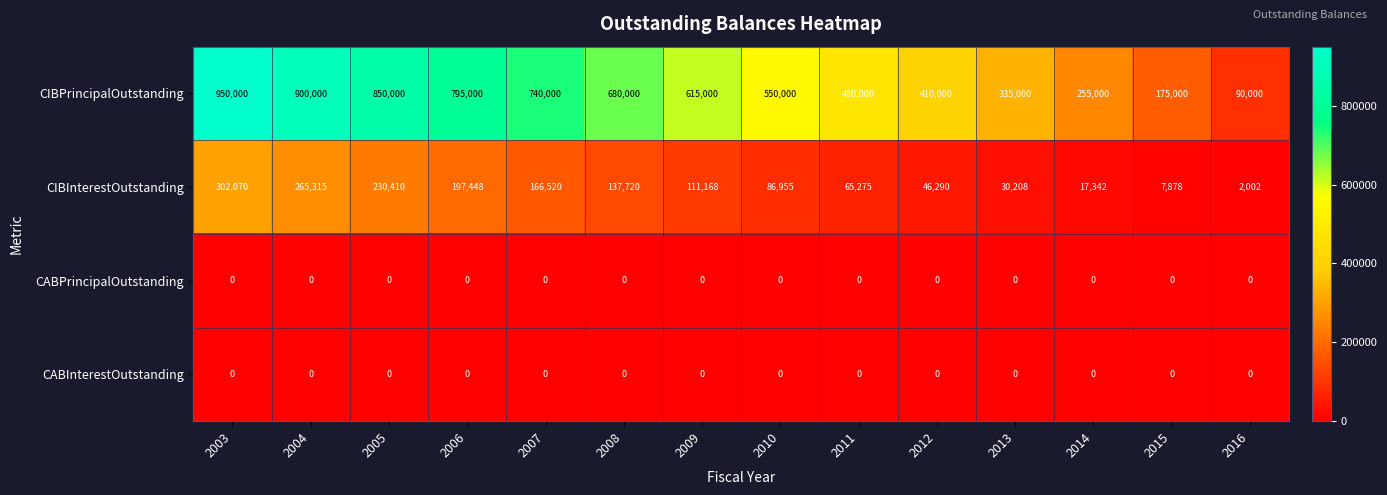

Which series has the widest spread of values?

CIBPrincipalOutstanding